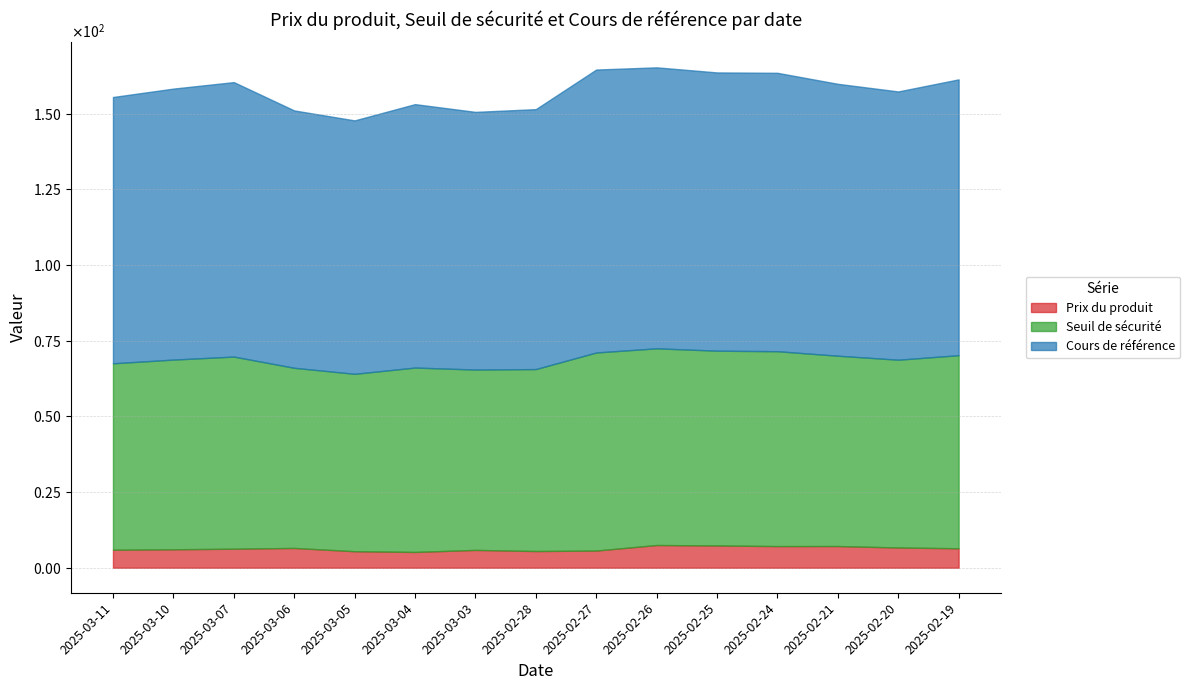

Is it true that Prix du produit equals 6.4 at 2025-02-19?

True